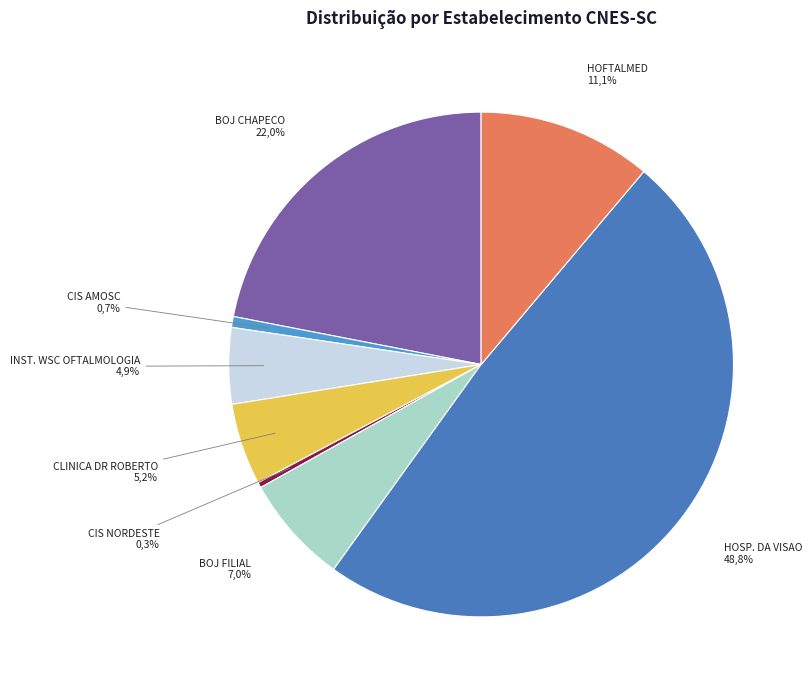

Which has a higher value, 0946257 BOJ CHAPECO or 7728557 BOJ FILIAL?

0946257 BOJ CHAPECO